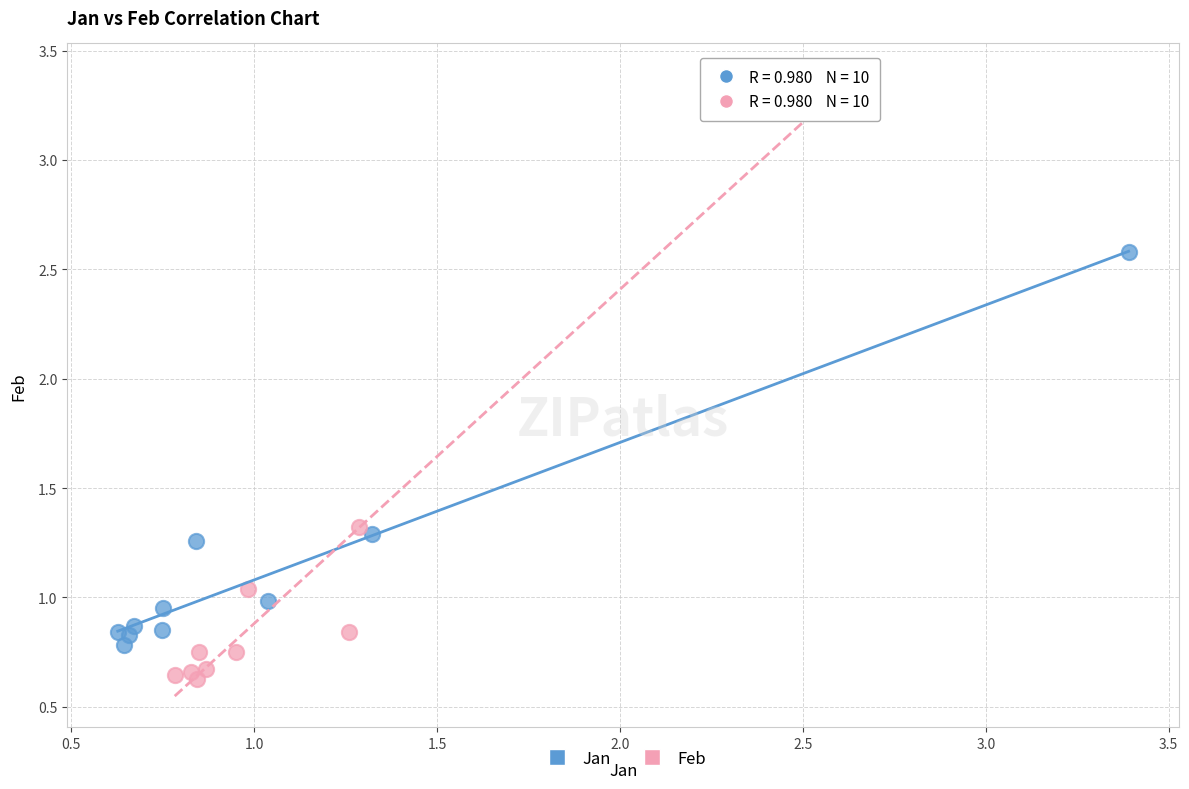

Which series contains the highest Y value?

Feb